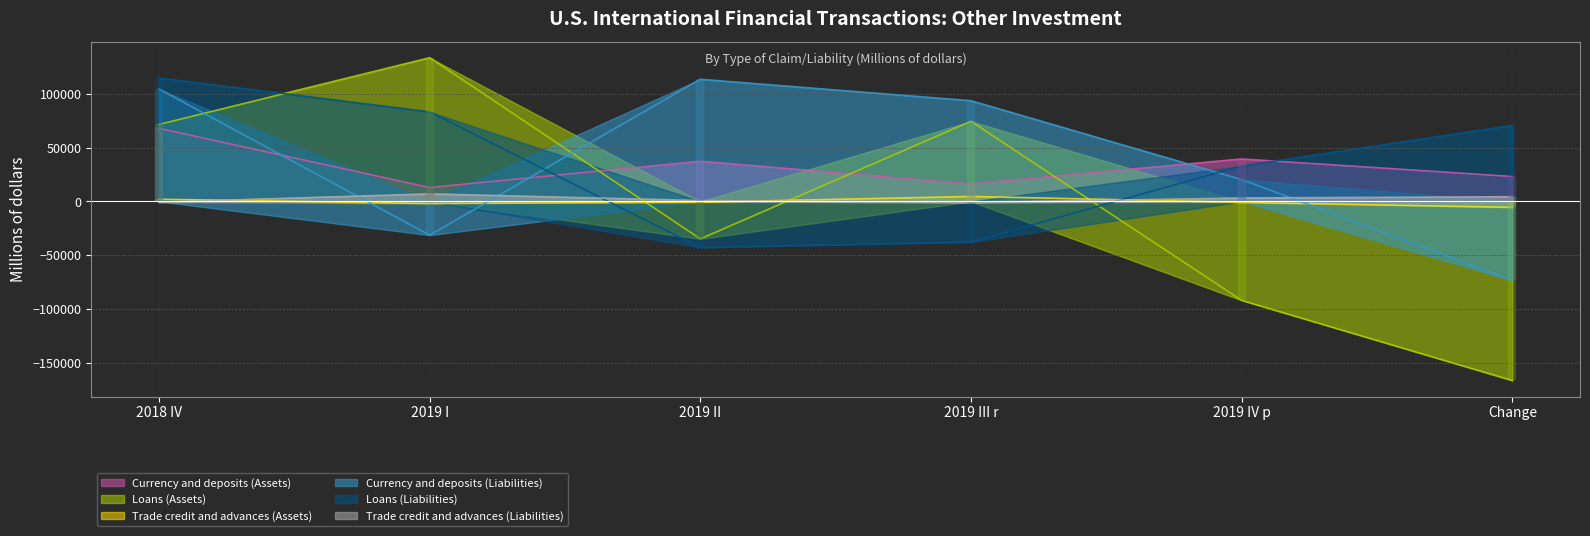

What is the minimum value for Currency and deposits (Assets)?

12962